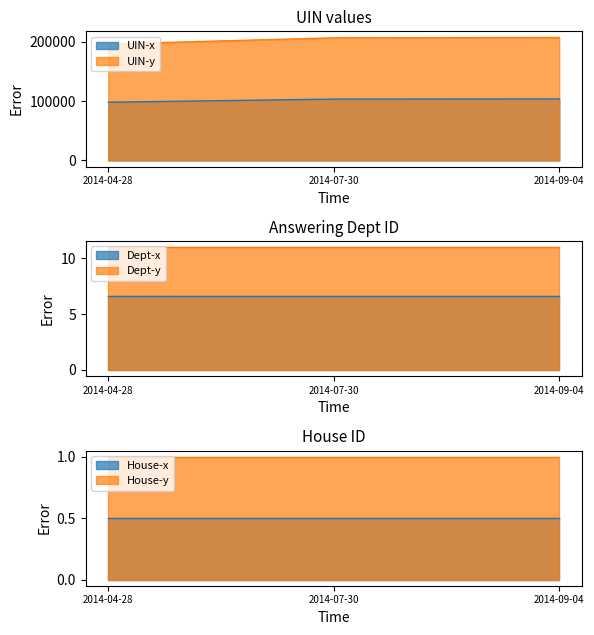

The value of uin at 2014-09-04 is 207256. True or false?

True